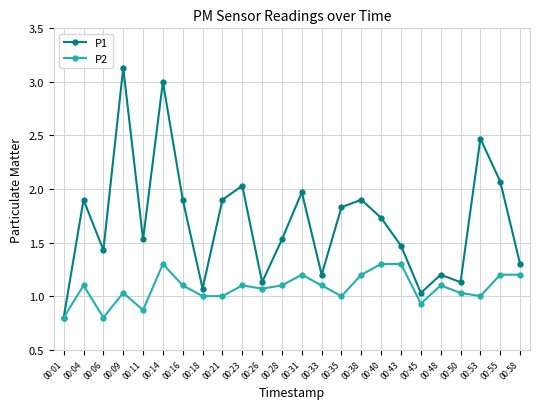

Which series has the widest spread of values?

P1